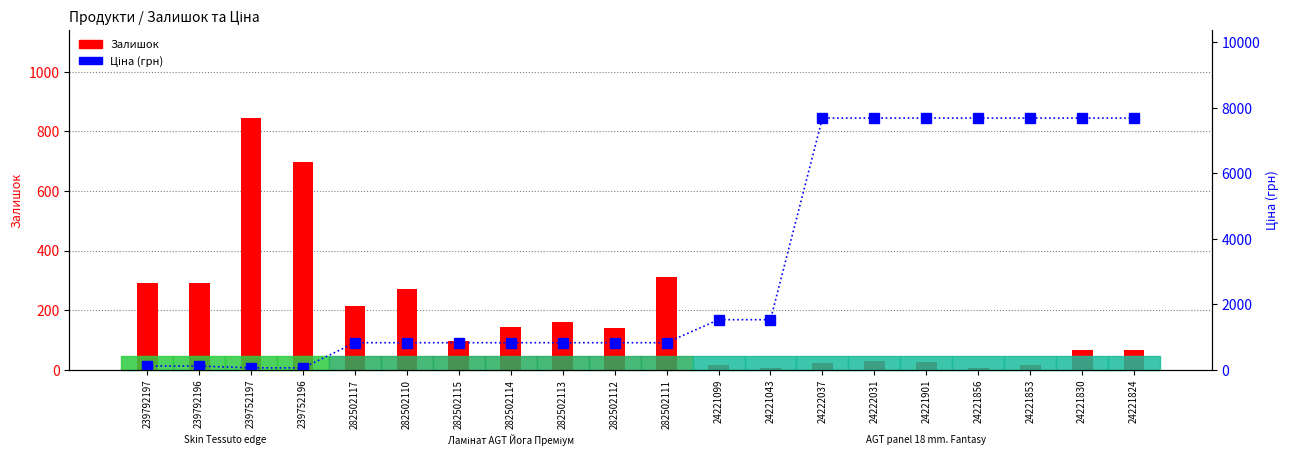

Which category has the lowest value in the Залишок series?

24221043